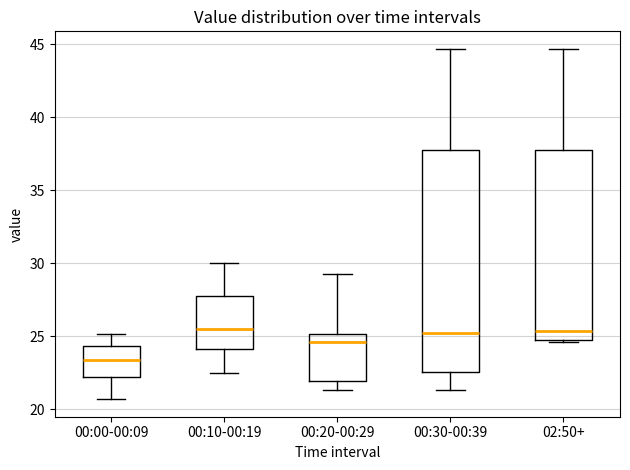

Reading left to right, transcribe this box plot: for each box, give where its median line is, the range the box spans, and where its two whiskers end, as read against the y-axis. The values are not printed on the chart, so give them approximately, as read against the axis.

00:00-00:09: median 23.5, box 22.0 to 24.5, whiskers 20.5 to 25.0
00:10-00:19: median 25.5, box 24.0 to 28.0, whiskers 22.5 to 30.0
00:20-00:29: median 24.5, box 22.0 to 25.0, whiskers 21.5 to 29.5
00:30-00:39: median 25.5, box 22.5 to 38.0, whiskers 21.5 to 44.5
02:50+: median 25.5, box 25.0 to 38.0, whiskers 24.5 to 44.5